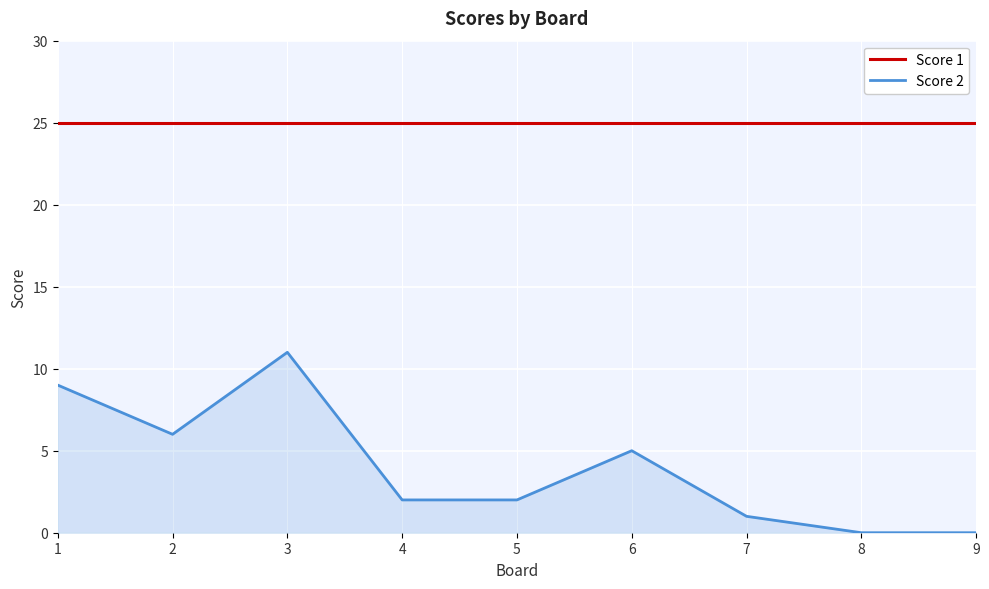

What are all the series names shown in the legend?

Score 1, Score 2